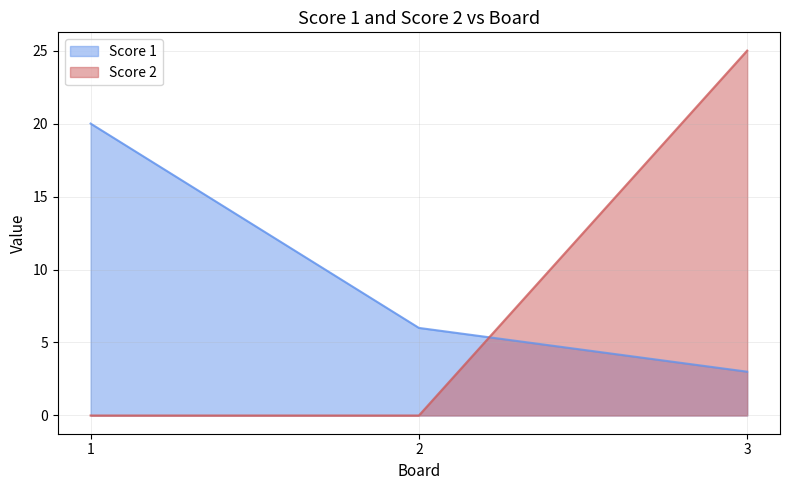

Rank the series by their average value, from highest to lowest.

Score 1, Score 2